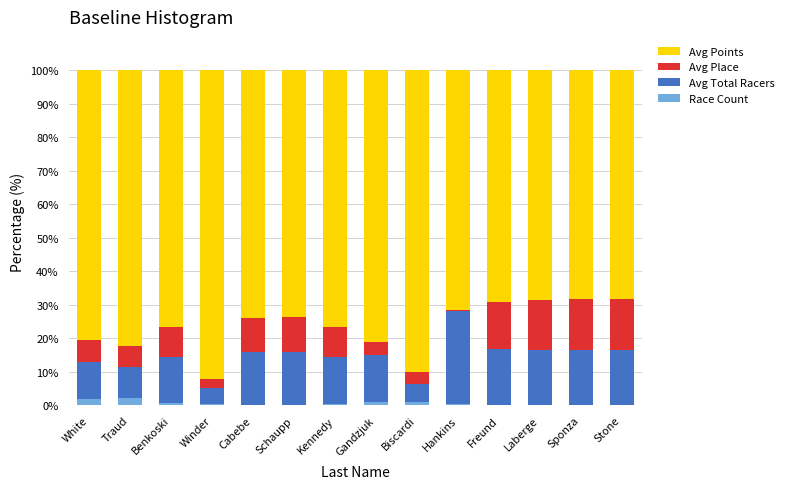

What is the average value of the Race Count series?

0.6